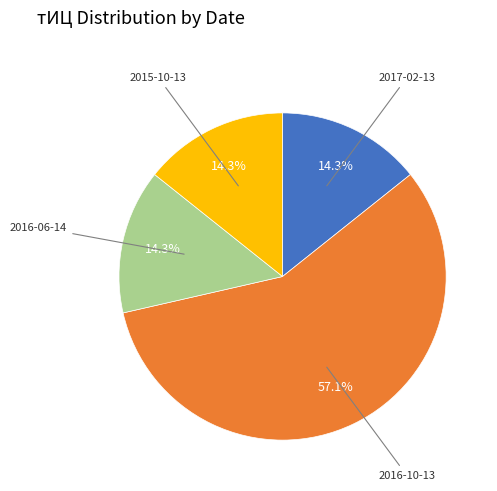

Does any single category account for the majority?

Yes